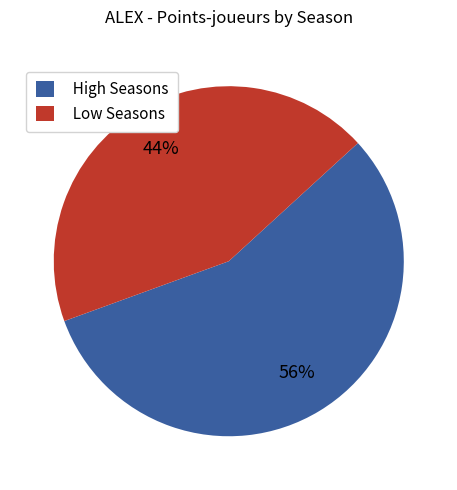

To the nearest percent, what is the average slice percentage?

50%